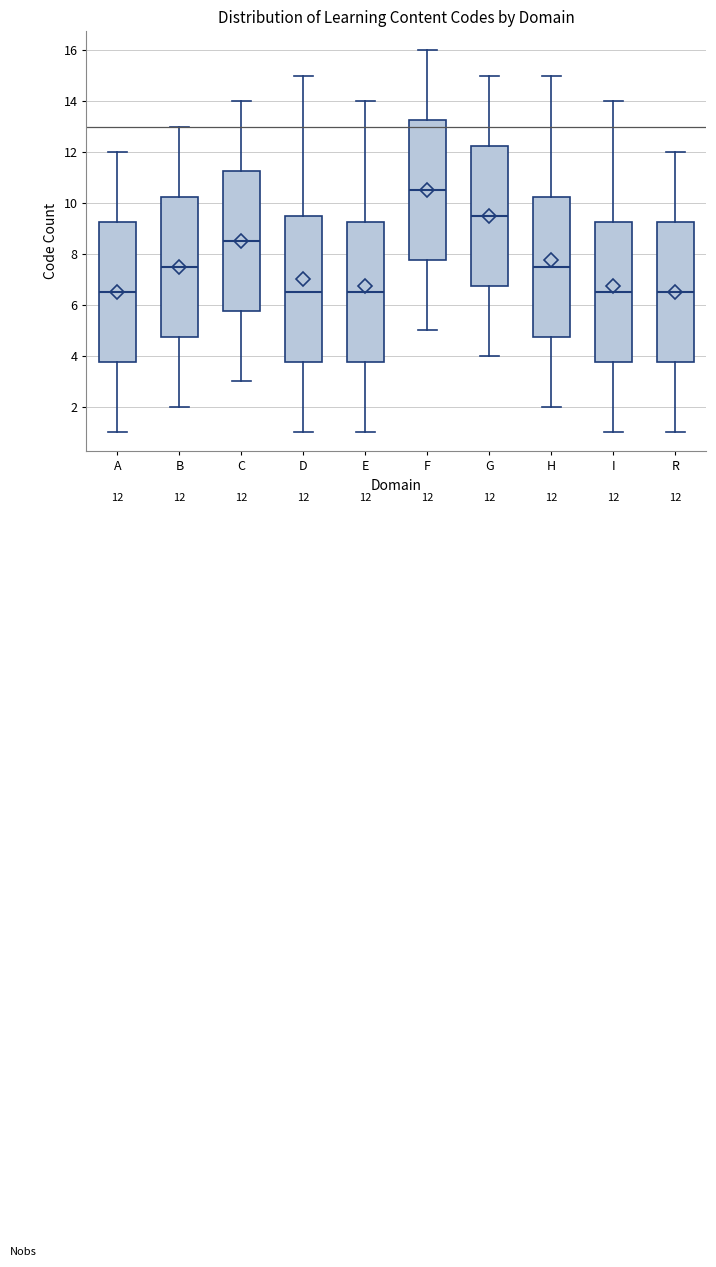

Comparing the boxes themselves (not the whiskers), which one is the tallest?

D